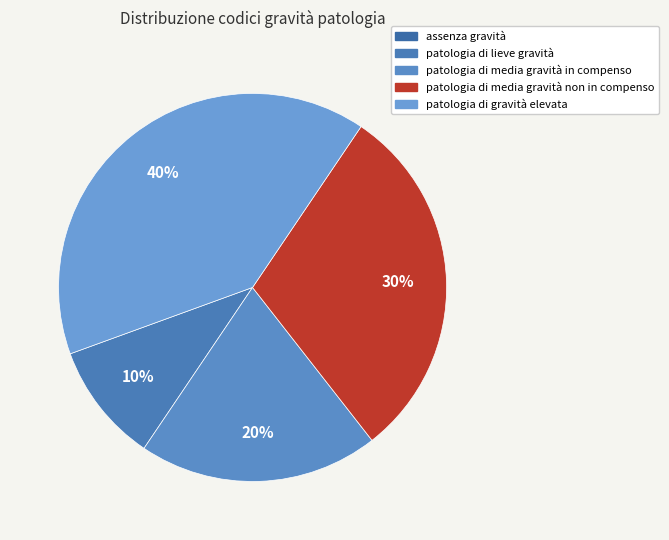

Does patologia di media gravità non in compenso represent more than half of the total?

No